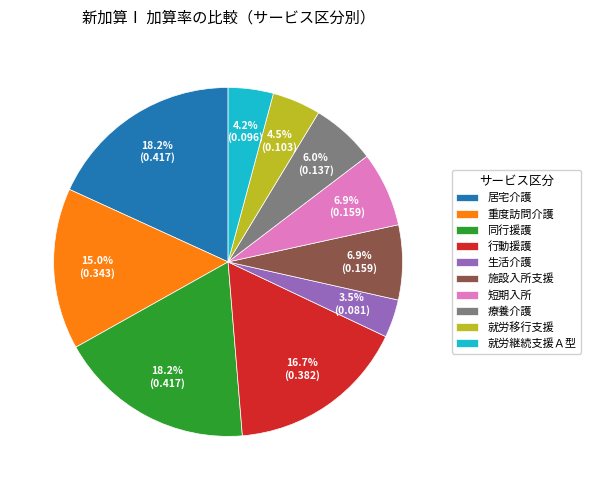

Does 施設入所支援 represent more than half of the total?

No